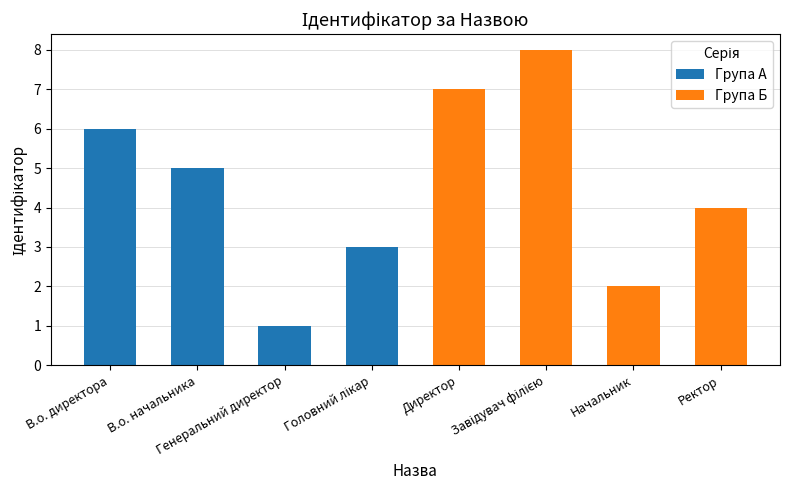

What value does the Група А series have at В.о. начальника?

5